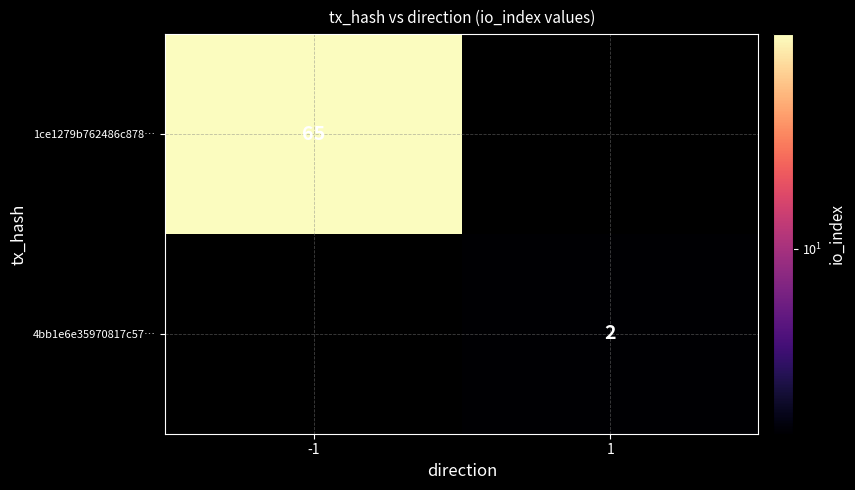

Is the value of 4bb1e6e35970817c57… at 1 greater than the value of 1ce1279b762486c878… at -1?

No